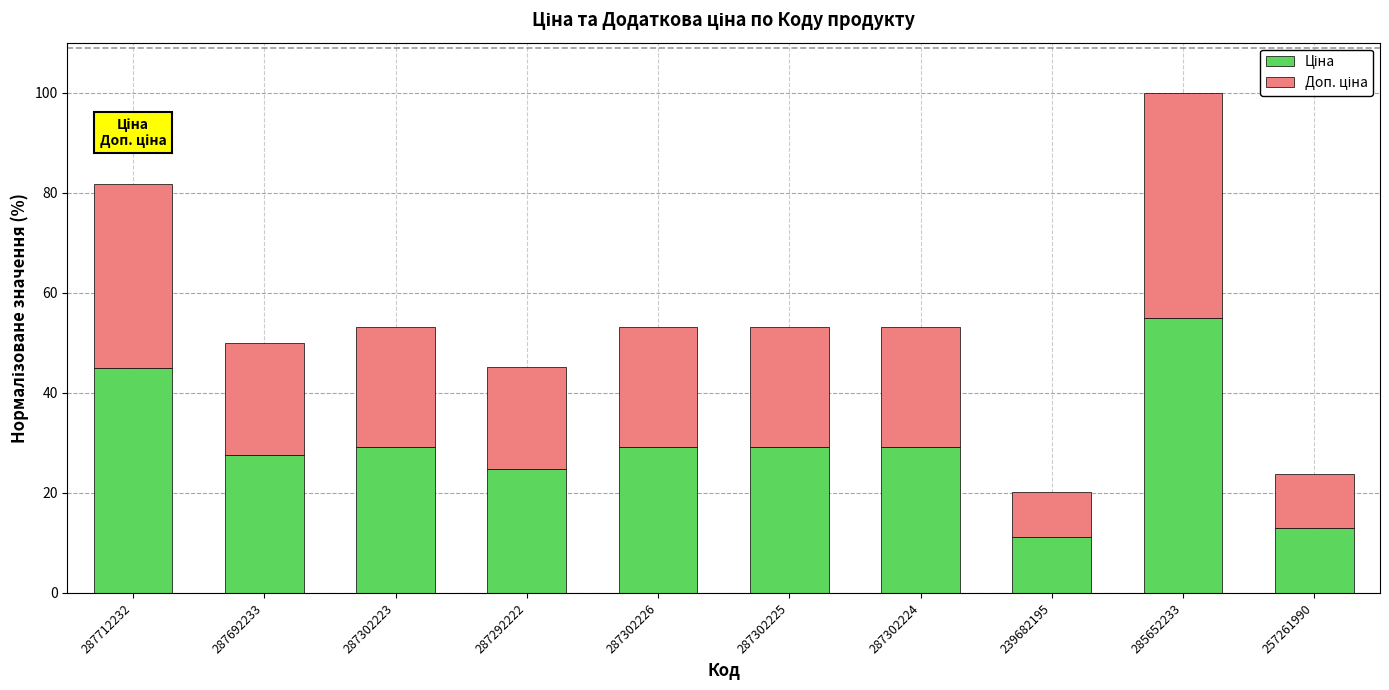

What is the total value across all series at 287302224?

53.1